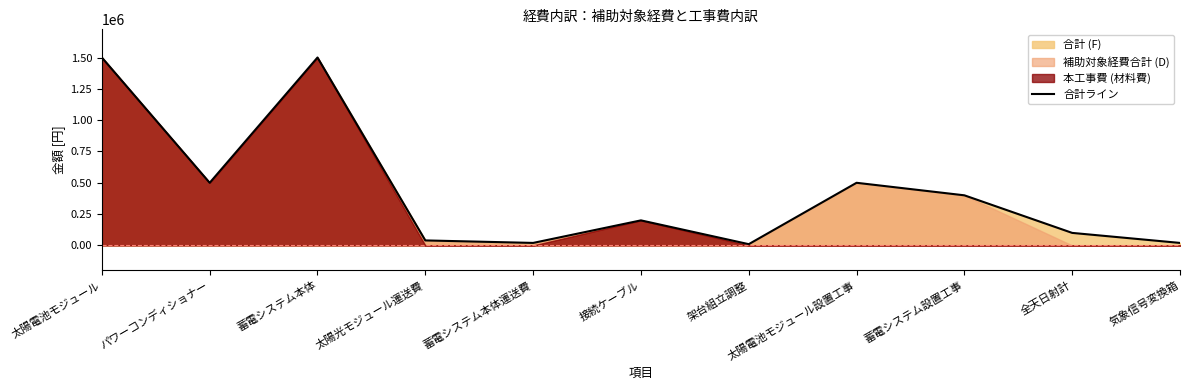

Is it true that the value at 気象信号変換箱 is 30989?

False